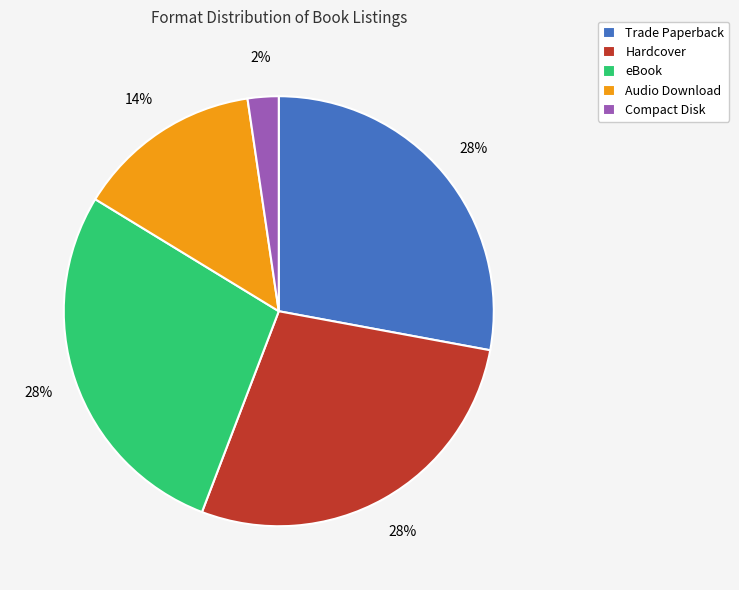

To the nearest percent, what is the combined percentage of Audio Download and Compact Disk?

16%